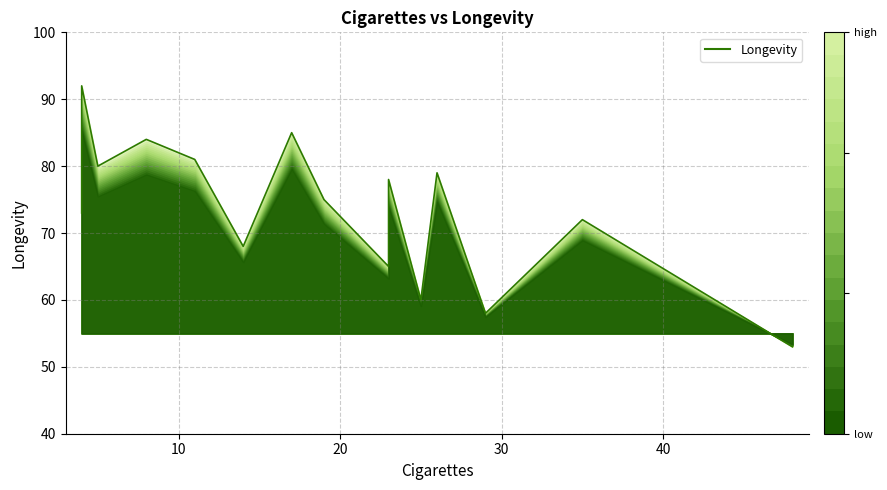

True or false: the data has more than 0 interior local peaks.

True